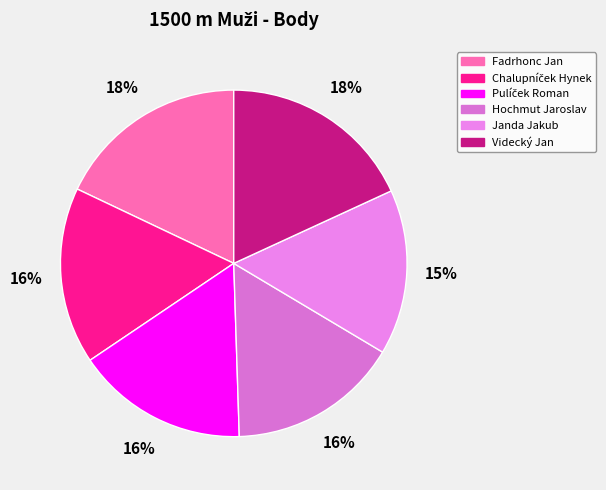

How many slices are in this pie chart?

6